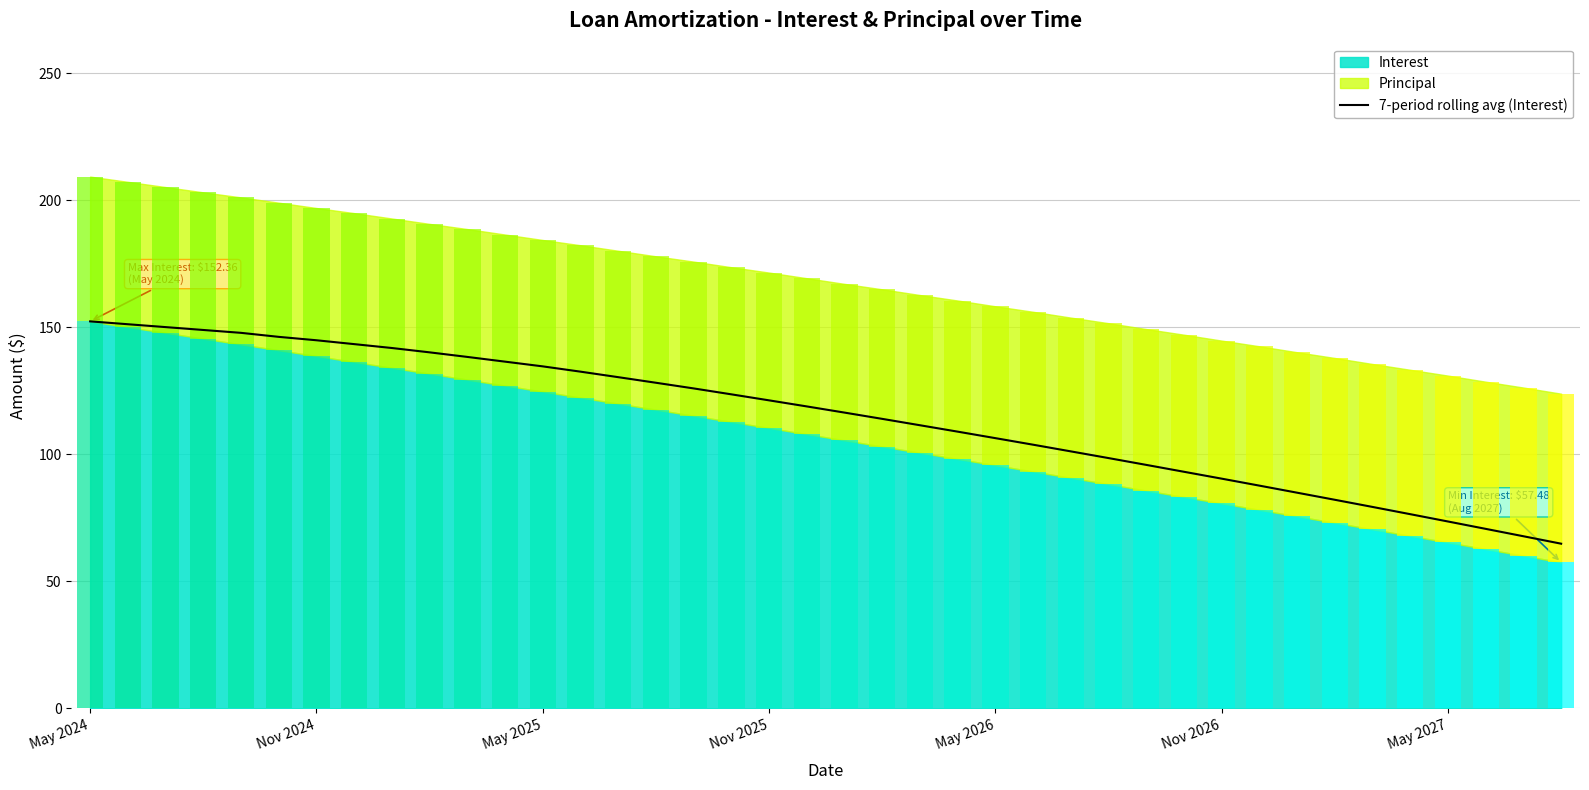

The chart shows a value of 95.1 at 38. True or false?

False